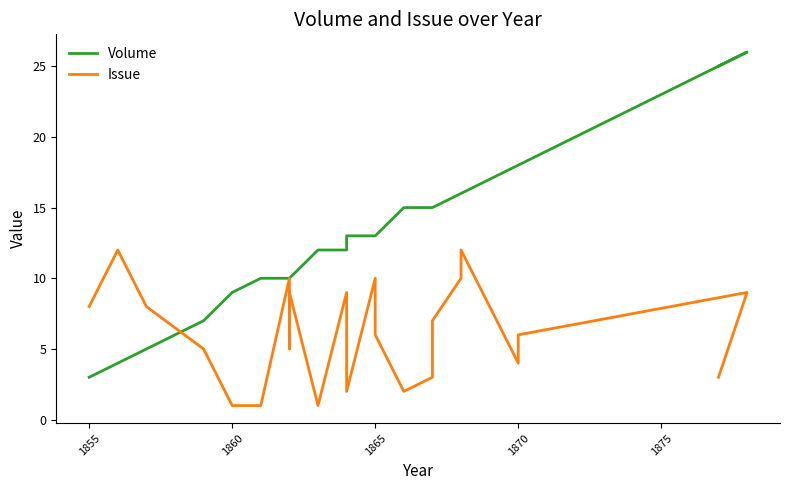

How many series are shown in this chart?

2